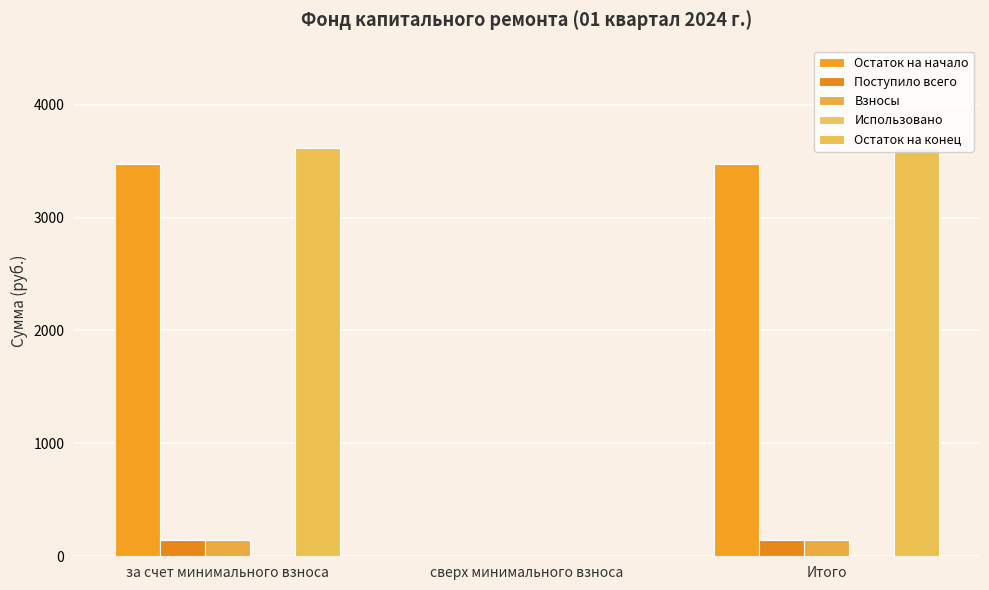

List the series in order of their peak value, highest first.

Остаток на конец, Остаток на начало, Поступило всего, Взносы, Использовано